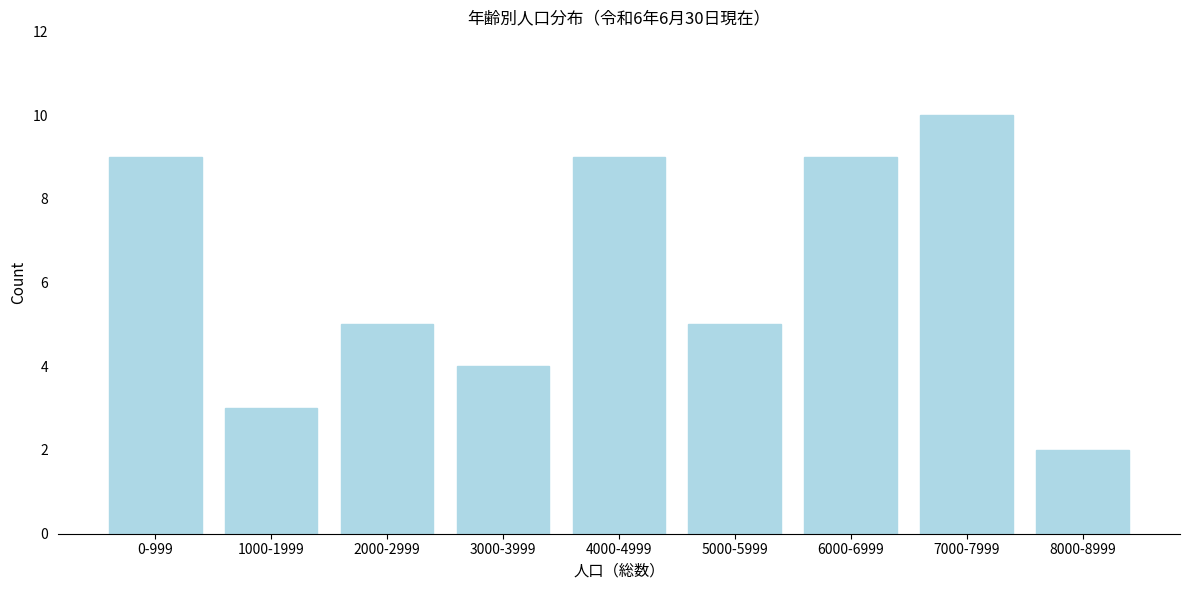

Reading left to right, list all the values displayed in this chart.

0-999=9	1000-1999=3	2000-2999=5	3000-3999=4	4000-4999=9	5000-5999=5	6000-6999=9	7000-7999=10	8000-8999=2